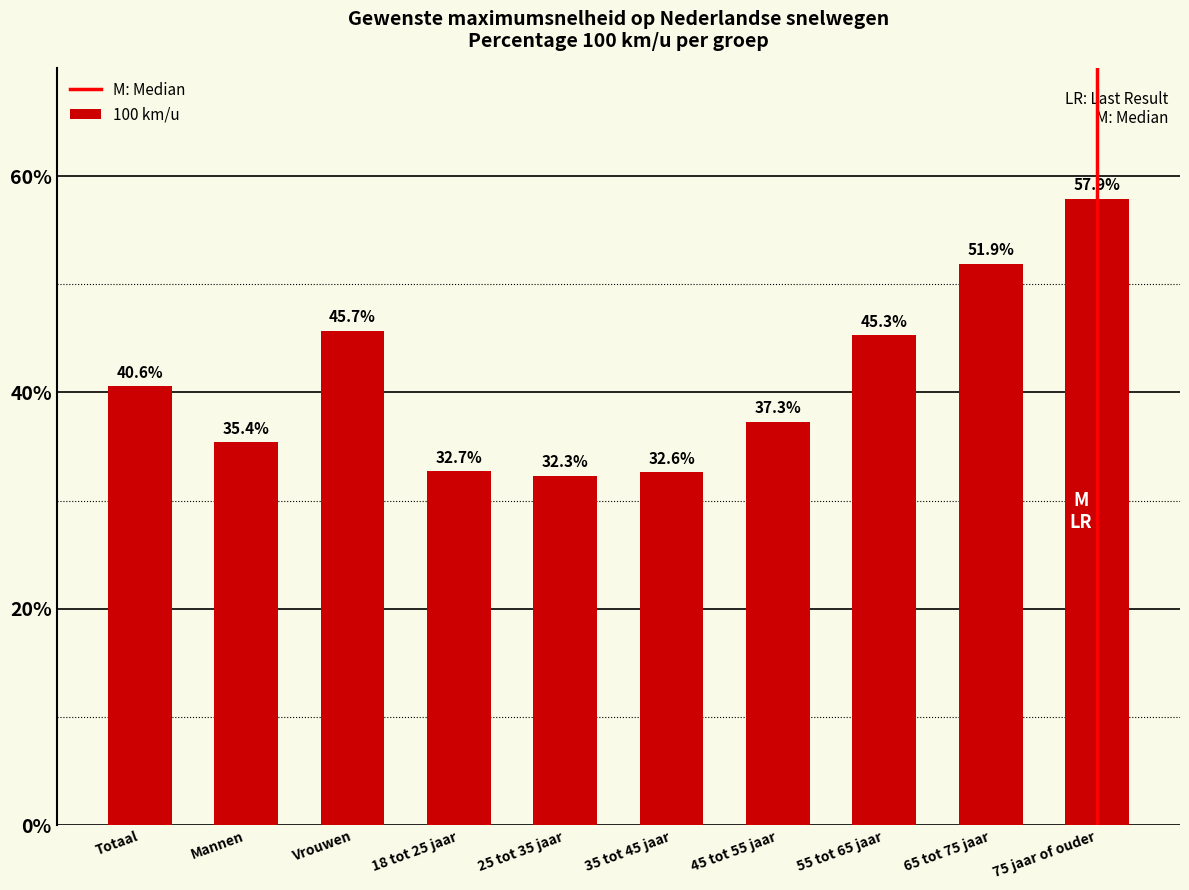

What is the average value?

41.2